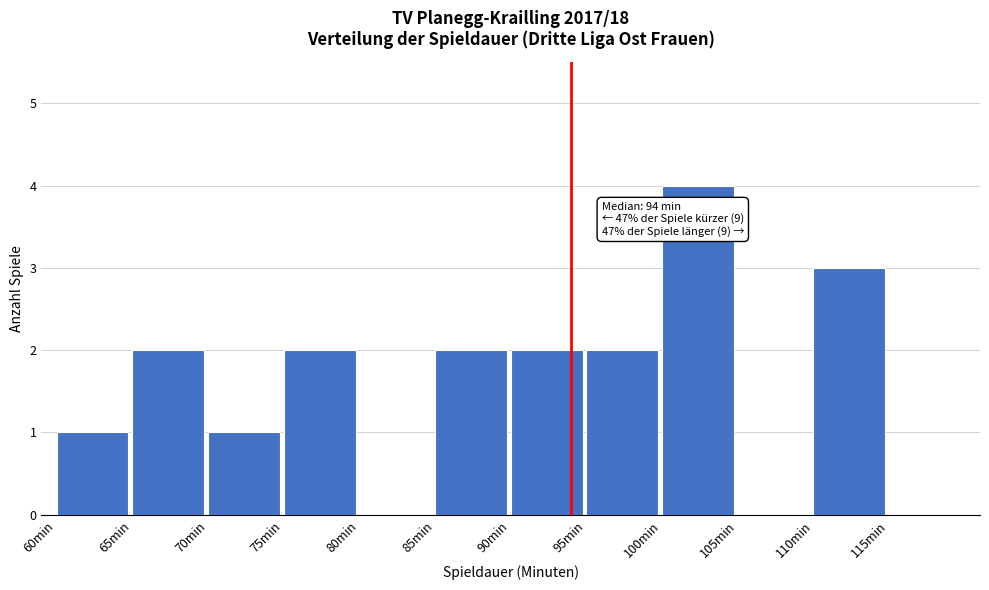

Over which range of the x-axis is the bar tallest?

100 to 105